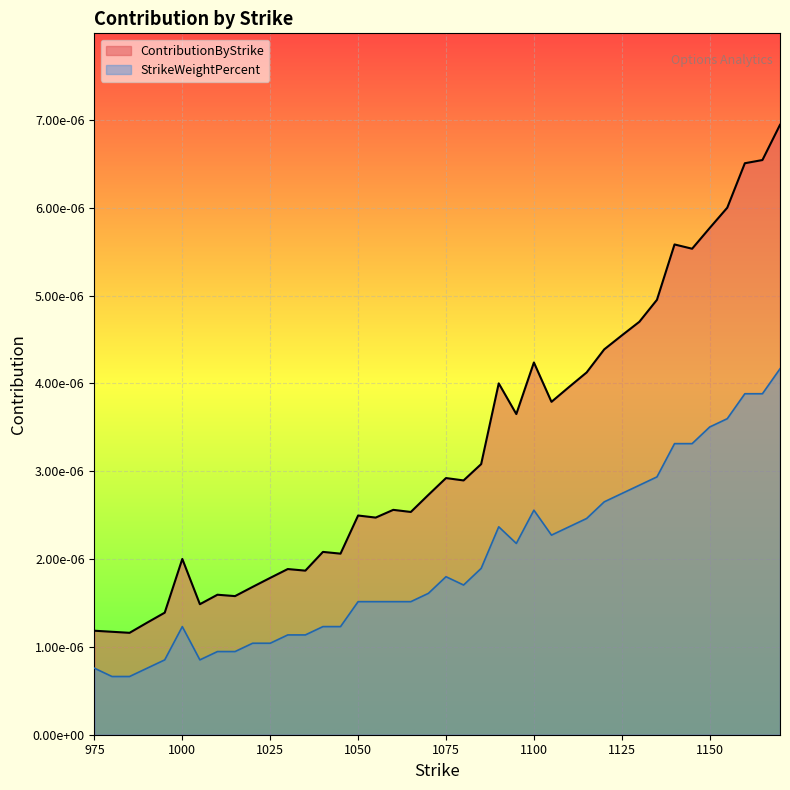

Reading left to right, what are all the values shown in this chart?

ContributionByStrike: 975.0=0.0	980.0=0.0	985.0=0.0	990.0=0.0	995.0=0.0	1000.0=0.0	1005.0=0.0	1010.0=0.0	1015.0=0.0	1020.0=0.0	1025.0=0.0	1030.0=0.0	1035.0=0.0	1040.0=0.0	1045.0=0.0	1050.0=0.0	1055.0=0.0	1060.0=0.0	1065.0=0.0	1070.0=0.0	1075.0=0.0	1080.0=0.0	1085.0=0.0	1090.0=0.0	1095.0=0.0	1100.0=0.0	1105.0=0.0	1110.0=0.0	1115.0=0.0	1120.0=0.0	1125.0=0.0	1130.0=0.0	1135.0=0.0	1140.0=0.0	1145.0=0.0	1150.0=0.0	1155.0=0.0	1160.0=0.0	1165.0=0.0	1170.0=0.0
StrikeWeightPercent: 975.0=0.0	980.0=0.0	985.0=0.0	990.0=0.0	995.0=0.0	1000.0=0.0	1005.0=0.0	1010.0=0.0	1015.0=0.0	1020.0=0.0	1025.0=0.0	1030.0=0.0	1035.0=0.0	1040.0=0.0	1045.0=0.0	1050.0=0.0	1055.0=0.0	1060.0=0.0	1065.0=0.0	1070.0=0.0	1075.0=0.0	1080.0=0.0	1085.0=0.0	1090.0=0.0	1095.0=0.0	1100.0=0.0	1105.0=0.0	1110.0=0.0	1115.0=0.0	1120.0=0.0	1125.0=0.0	1130.0=0.0	1135.0=0.0	1140.0=0.0	1145.0=0.0	1150.0=0.0	1155.0=0.0	1160.0=0.0	1165.0=0.0	1170.0=0.0